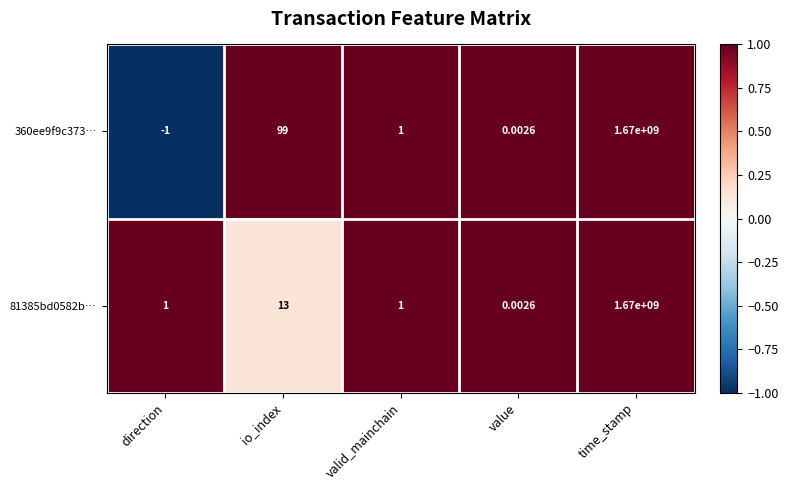

Which label corresponds to the smallest value in the chart?

direction